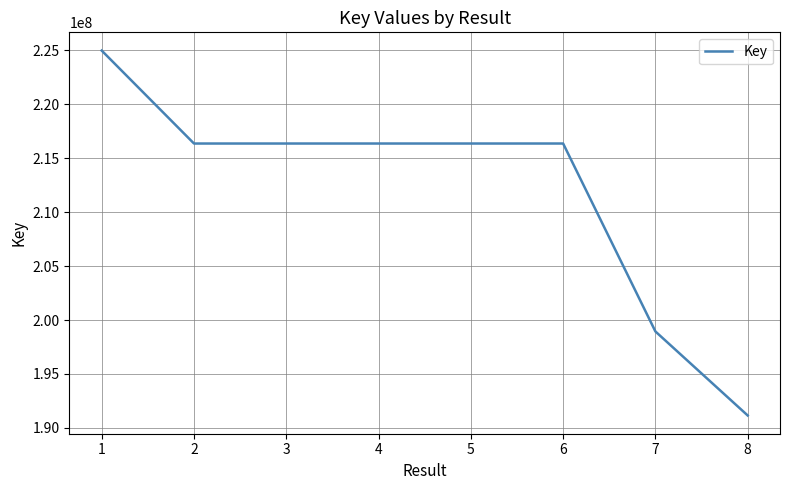

How many categories are shown in the chart?

8